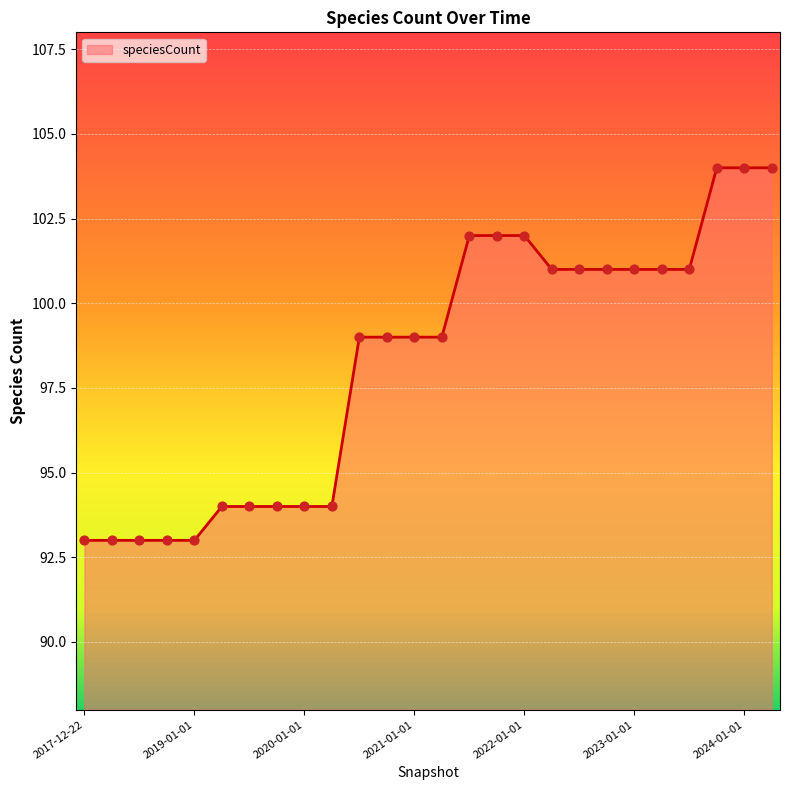

What is the greatest value displayed?

104